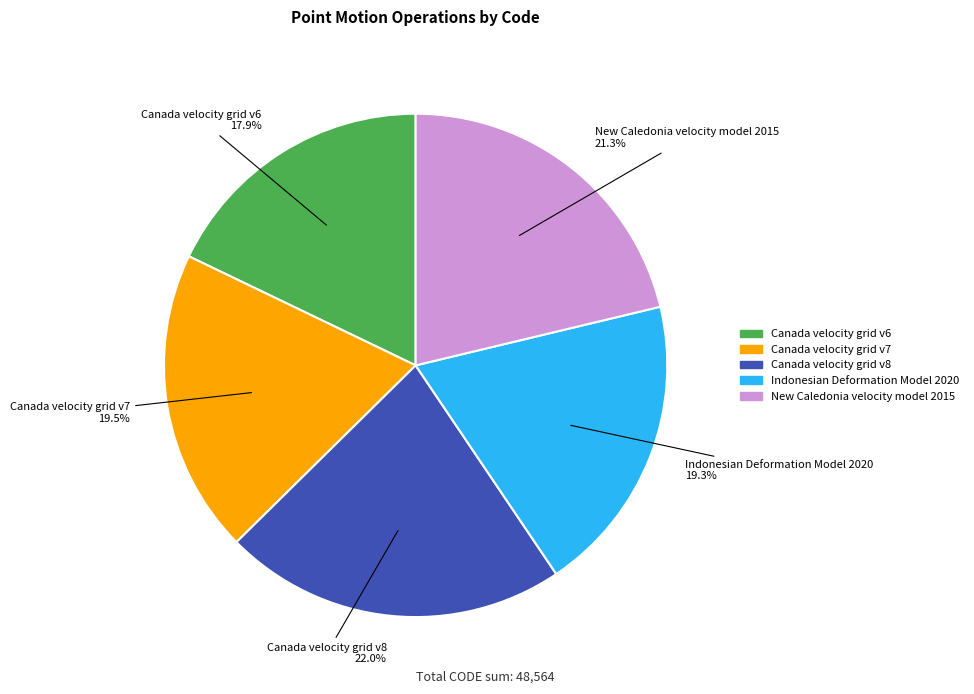

To the nearest percent, what is the difference between the Canada velocity grid v8 and New Caledonia velocity model 2015 slice percentages?

1%